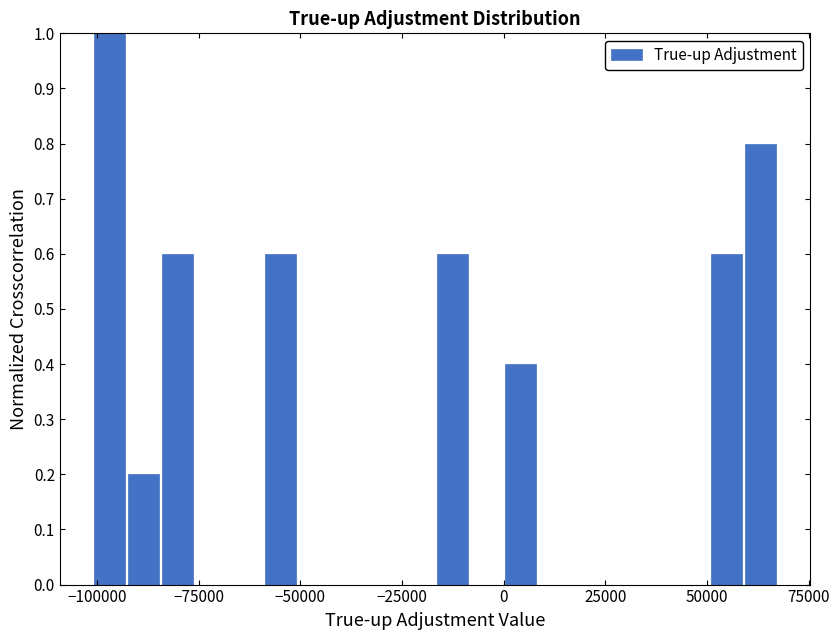

Around what value on the x-axis is the tallest bar? Give the approximate position of its centre, as read against the axis.

-95000